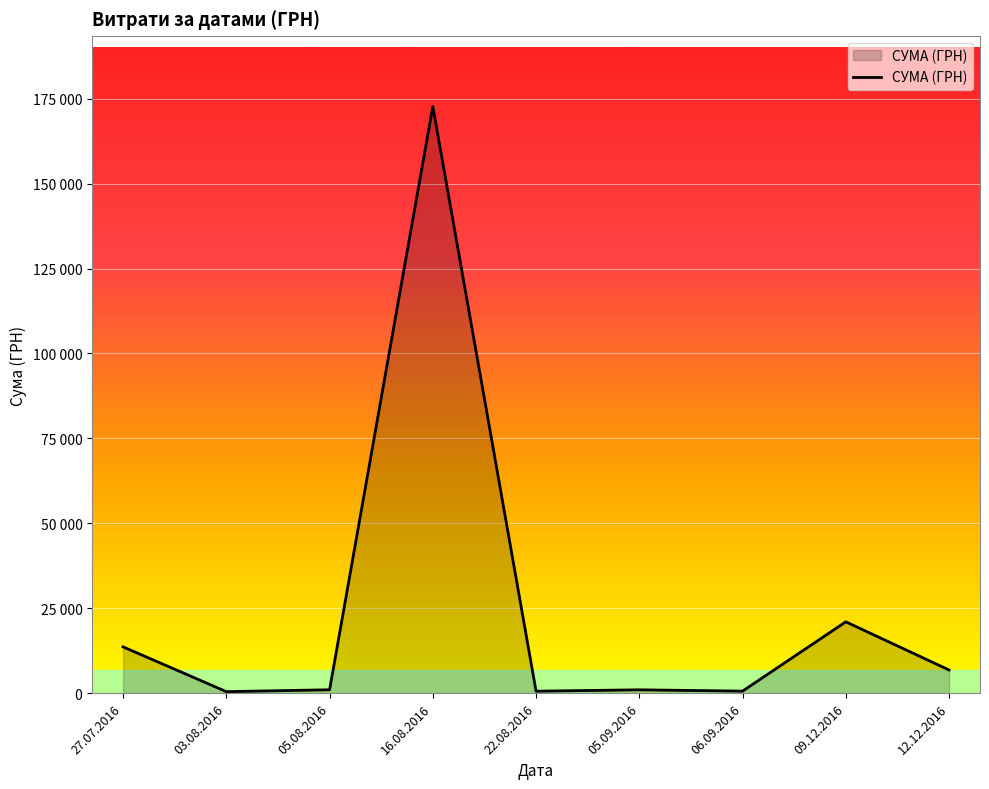

Approximately how many times larger is the value at 27.07.2016 compared to 05.08.2016?

13.7